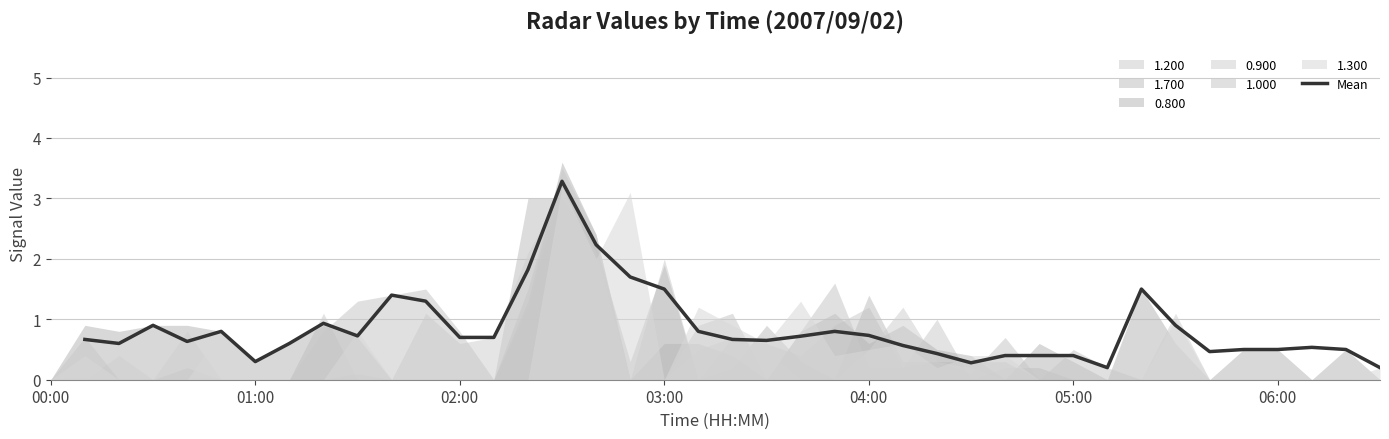

Does the chart display data point markers on the line(s)?

No